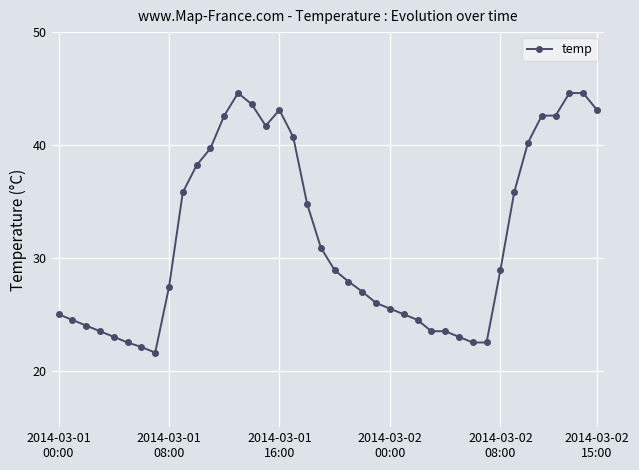

What is the sum of all values?

1271.5